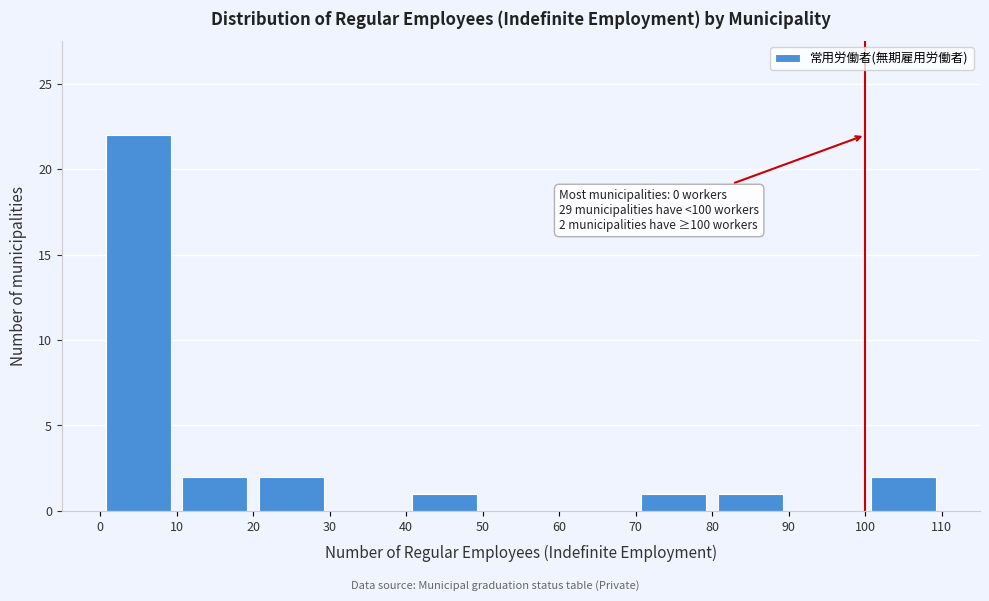

Over which range of the x-axis is the bar tallest?

0 to 10